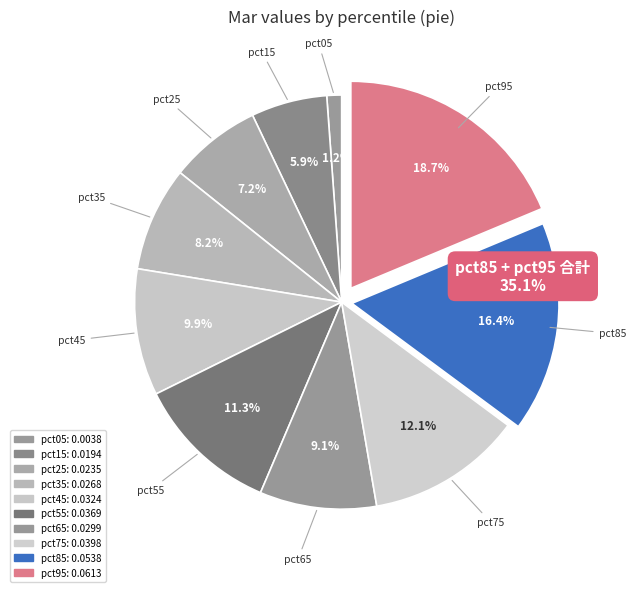

Which category has the smallest portion of the pie?

pct05